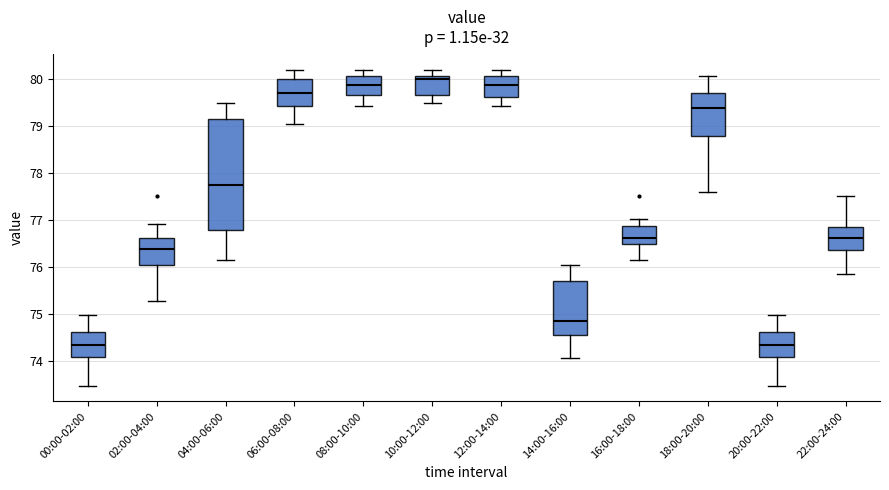

Reading left to right, read every box against the y-axis: the position of its median line, the range the box covers, and the ends of its whiskers. The values are not printed on the chart, so give them approximately, as read against the axis.

00:00-02:00: median 74.3, box 74.1 to 74.6, whiskers 73.5 to 75.0
02:00-04:00: median 76.4, box 76.0 to 76.6, whiskers 75.3 to 76.9
04:00-06:00: median 77.7, box 76.8 to 79.1, whiskers 76.1 to 79.5
06:00-08:00: median 79.7, box 79.4 to 80.0, whiskers 79.0 to 80.2
08:00-10:00: median 79.9, box 79.7 to 80.1, whiskers 79.4 to 80.2
10:00-12:00: median 80.0, box 79.7 to 80.1, whiskers 79.5 to 80.2
12:00-14:00: median 79.9, box 79.6 to 80.1, whiskers 79.4 to 80.2
14:00-16:00: median 74.9, box 74.6 to 75.7, whiskers 74.1 to 76.0
16:00-18:00: median 76.6, box 76.5 to 76.9, whiskers 76.1 to 77.0
18:00-20:00: median 79.4, box 78.8 to 79.7, whiskers 77.6 to 80.1
20:00-22:00: median 74.3, box 74.1 to 74.6, whiskers 73.5 to 75.0
22:00-24:00: median 76.6, box 76.4 to 76.8, whiskers 75.9 to 77.5